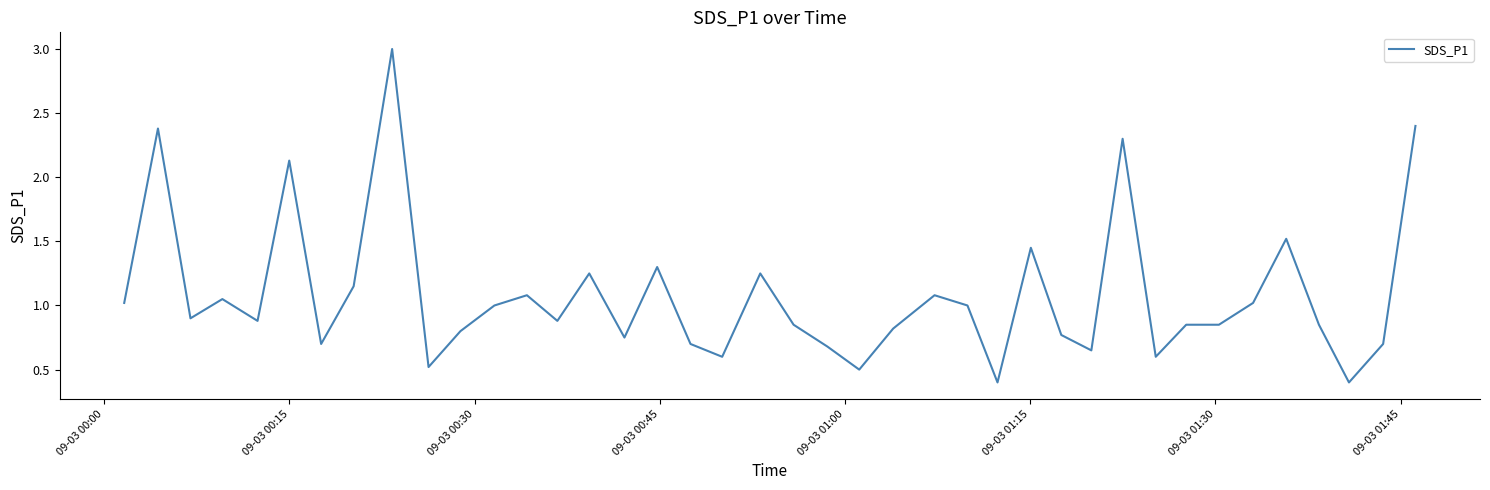

What is the maximum value shown in the chart?

3.0